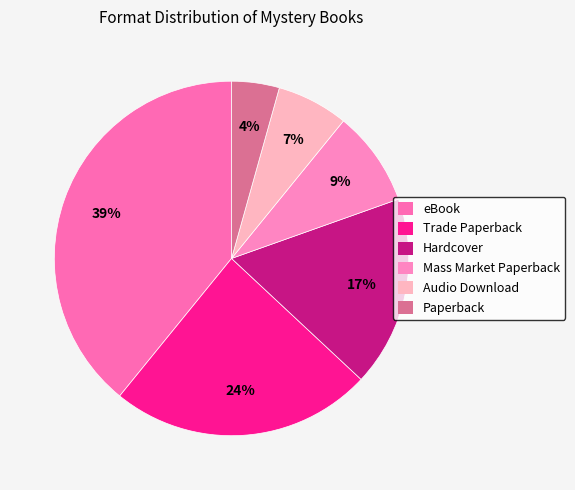

Which category has the smallest portion of the pie?

Paperback